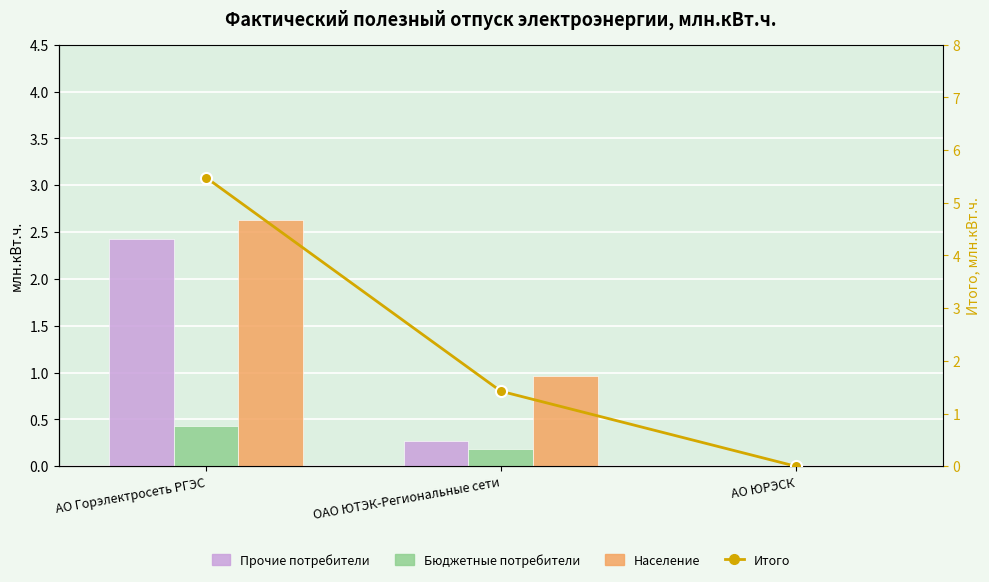

At how many categories does at least one series exceed 3?

1